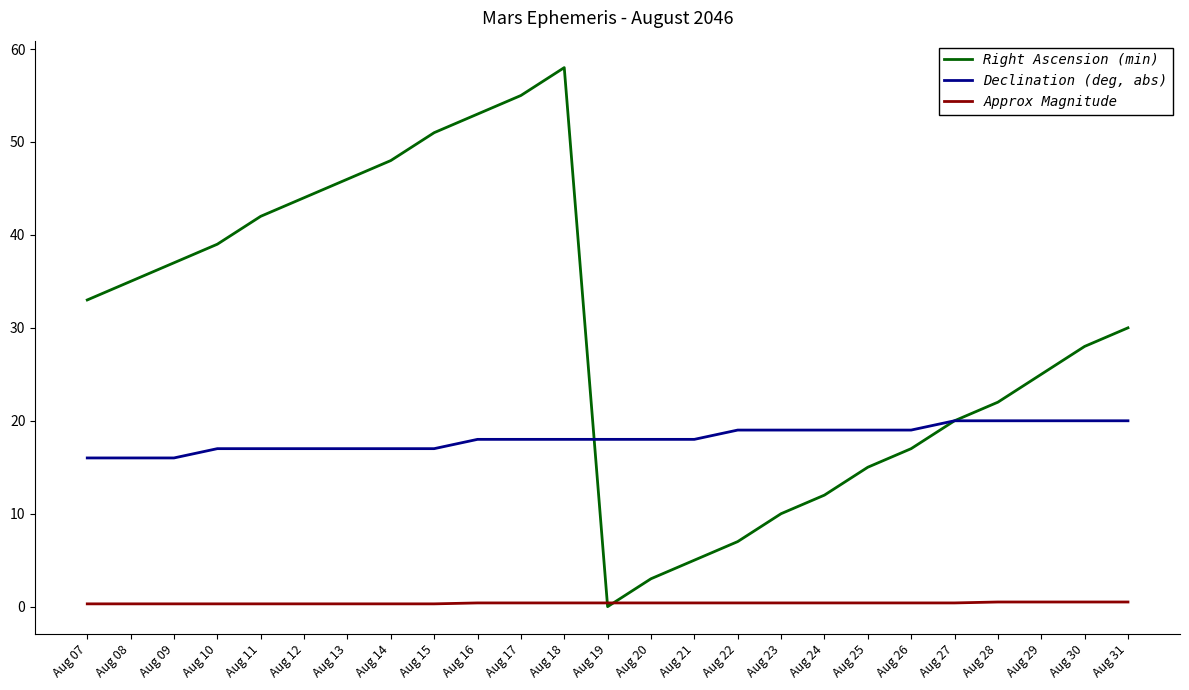

Rank the series by their average value, from lowest to highest.

Approx Magnitude, Declination (deg, abs), Right Ascension (min)